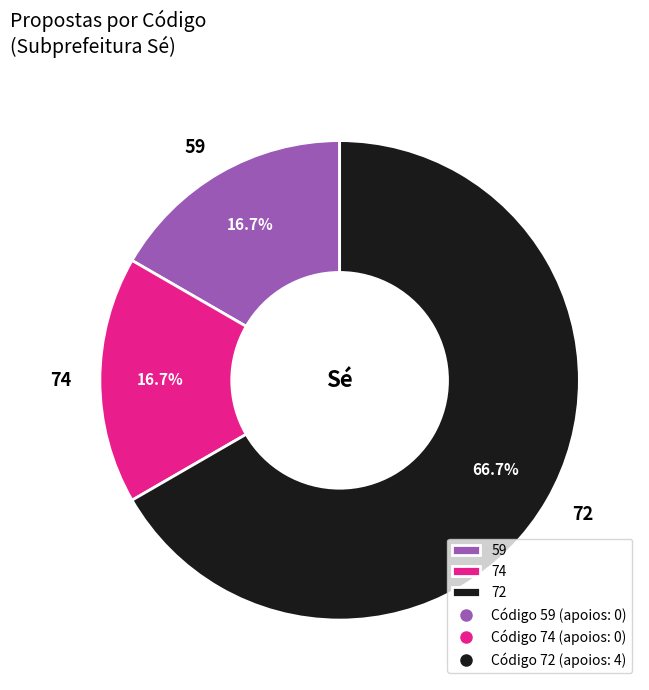

Count the number of slices in the pie.

3